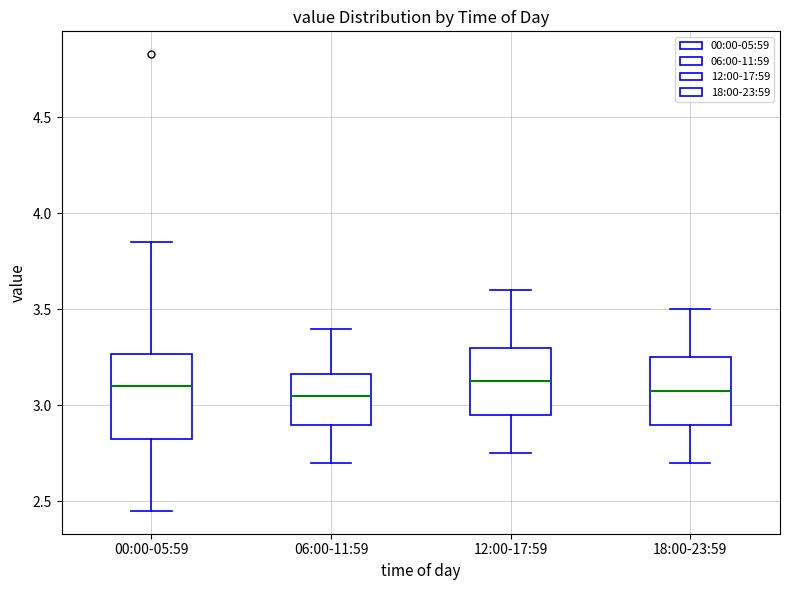

Reading left to right, read every box against the y-axis: the position of its median line, the range the box covers, and the ends of its whiskers. The values are not printed on the chart, so give them approximately, as read against the axis.

00:00-05:59: median 3.10, box 2.80 to 3.25, whiskers 2.45 to 3.85
06:00-11:59: median 3.05, box 2.90 to 3.15, whiskers 2.70 to 3.40
12:00-17:59: median 3.15, box 2.95 to 3.30, whiskers 2.75 to 3.60
18:00-23:59: median 3.10, box 2.90 to 3.25, whiskers 2.70 to 3.50